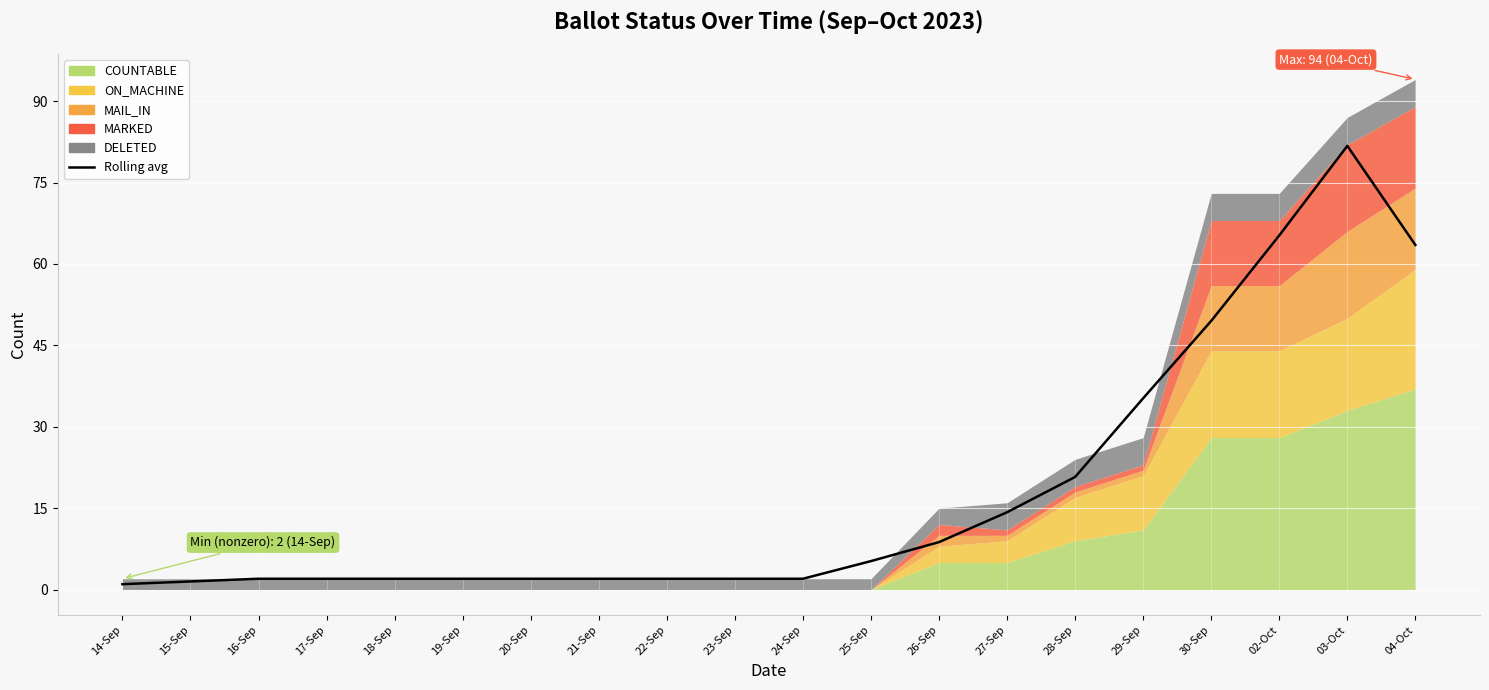

What is the label of the 13th point from the left?

26-Sep